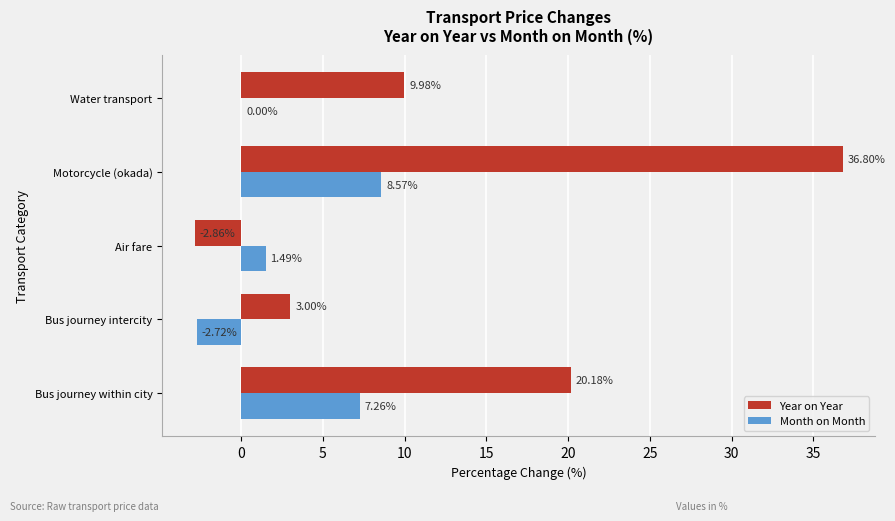

At which category is the sum across all series the highest?

Motorcycle (okada)